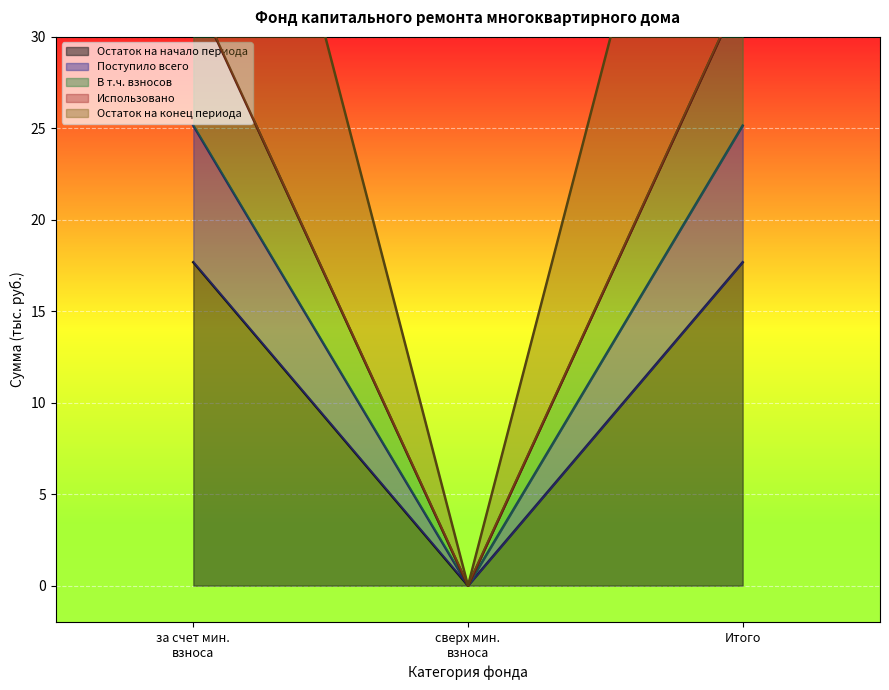

What is the approximate value of Остаток на начало периода at Итого?

17.7